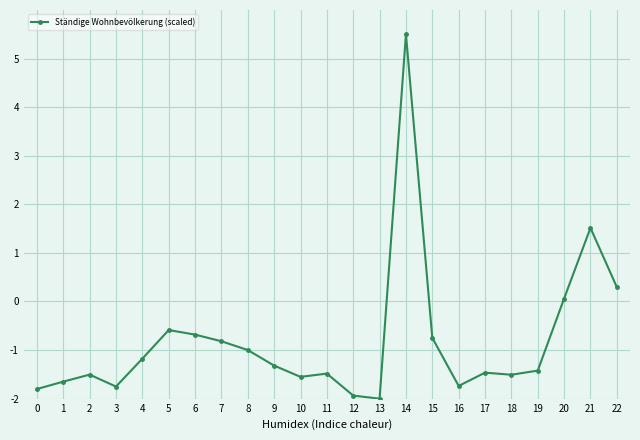

What is the value of the 2nd point from the left?

-1.6